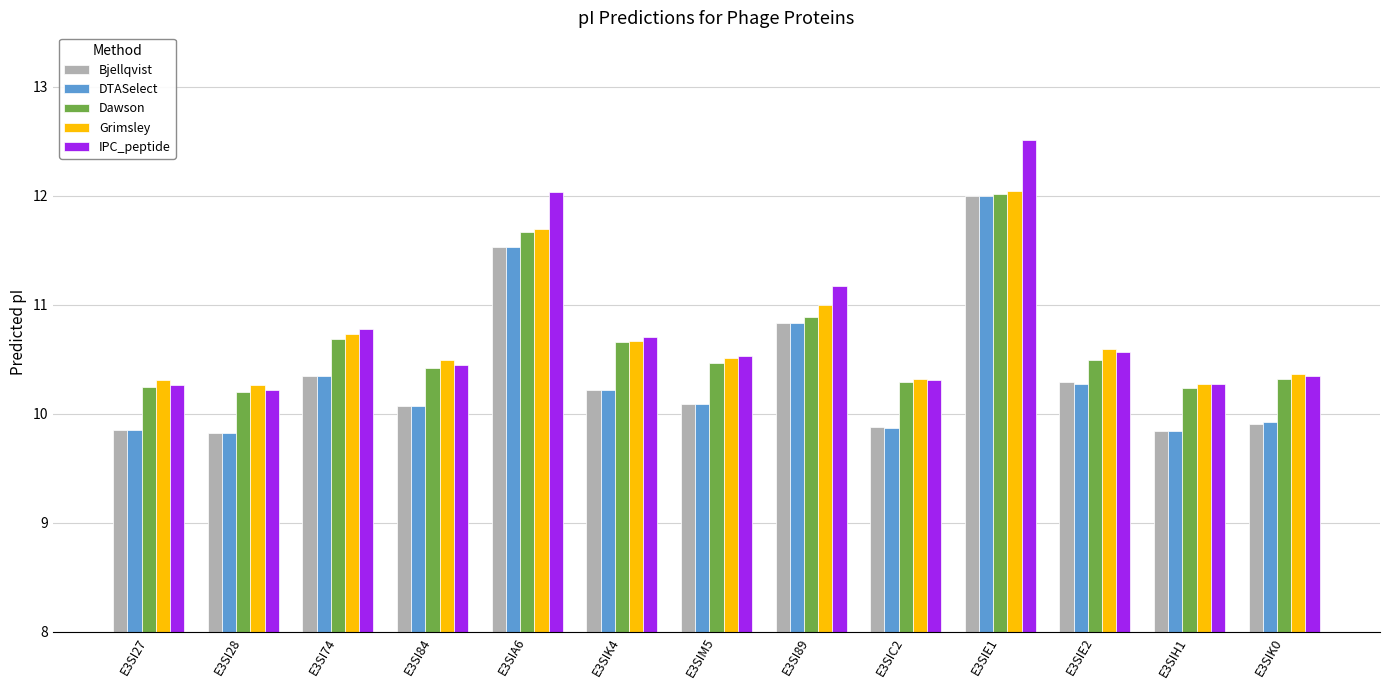

How many distinct data groups are displayed?

5